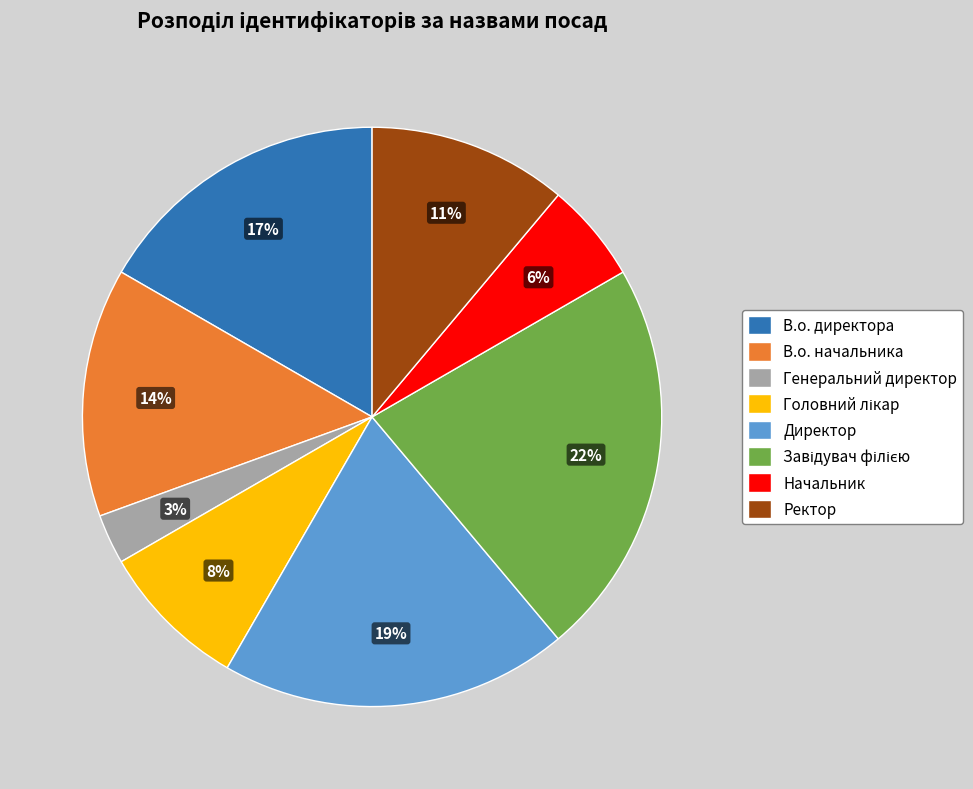

To the nearest percent, what percentage of the pie is В.о. начальника?

14%